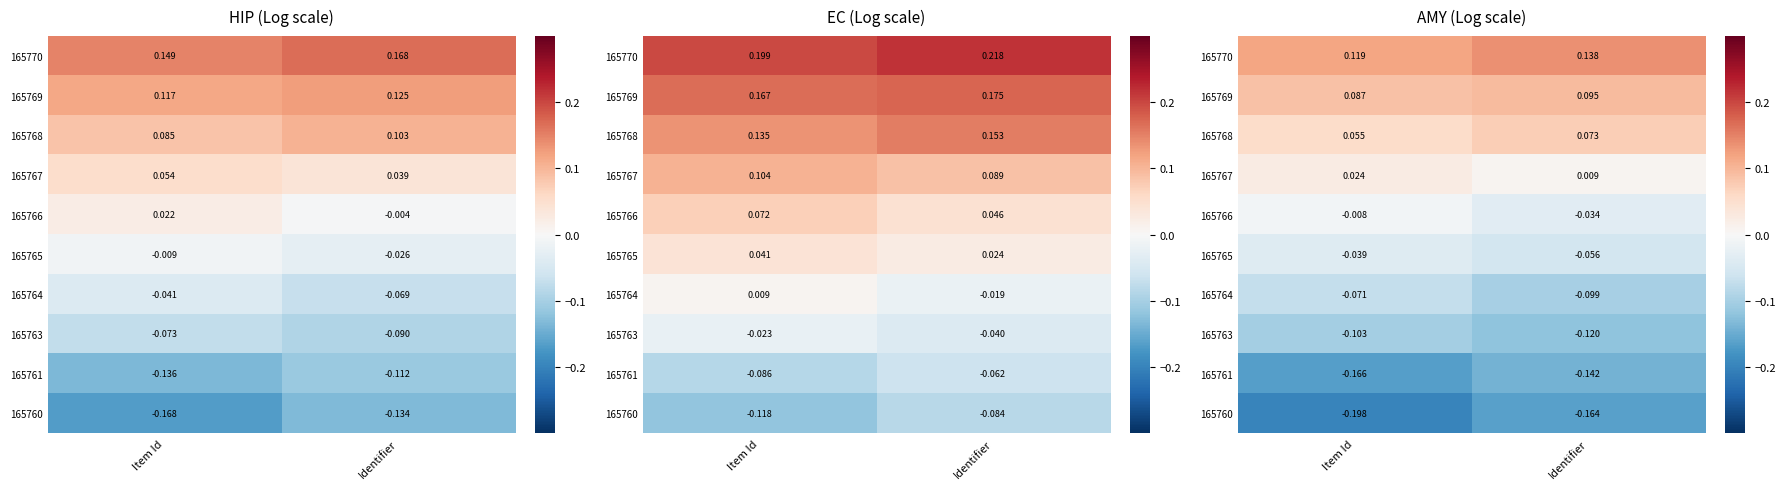

What is the difference between the highest and lowest values at Item Id?

0.3